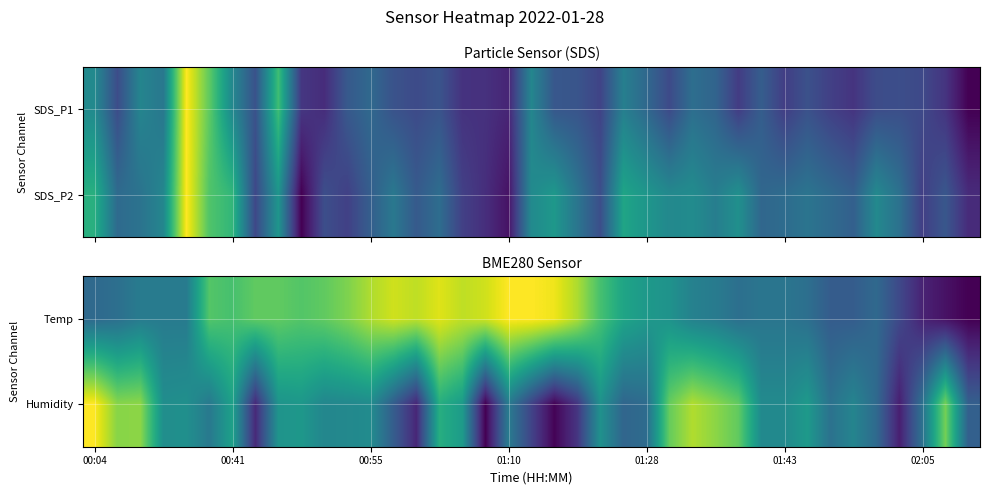

Count the number of categories in the chart.

39